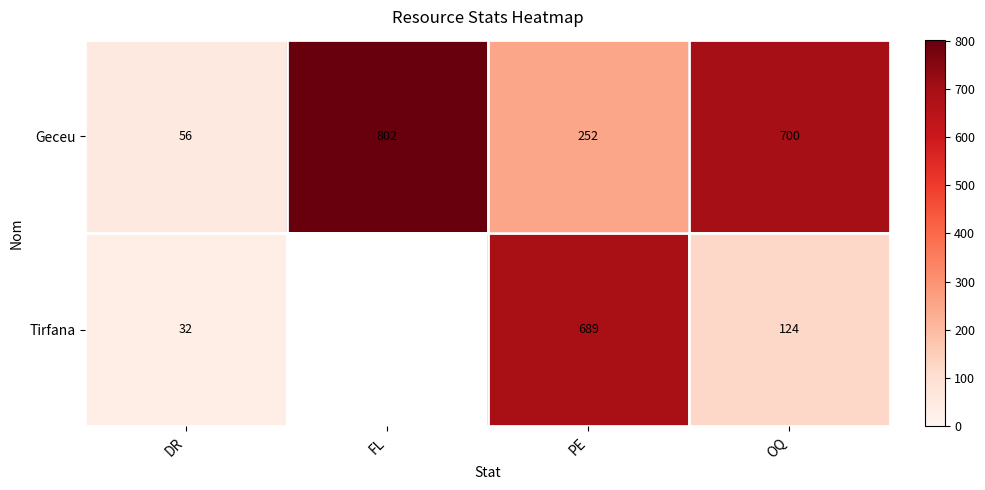

What is the sum of the Tirfana values at DR and OQ?

156